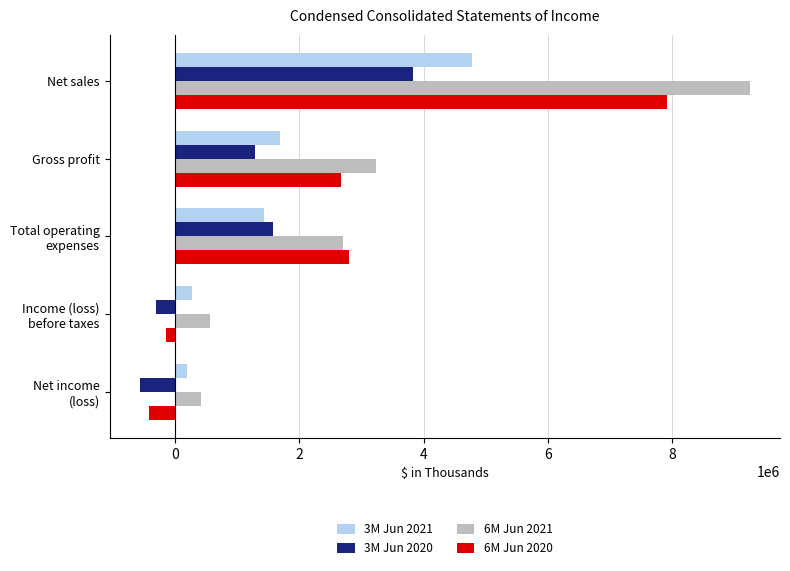

The 6M Jun 2021 series shows 9248452 at Net sales. True or false?

True